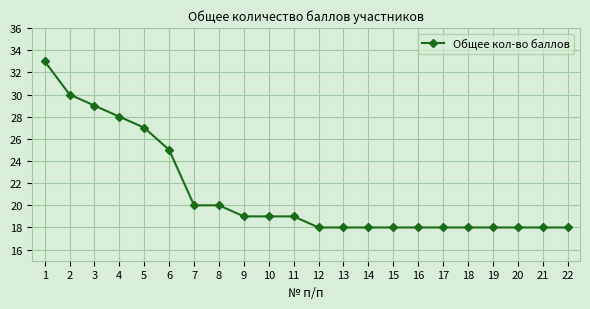

What is the difference between the second highest and minimum values?

12